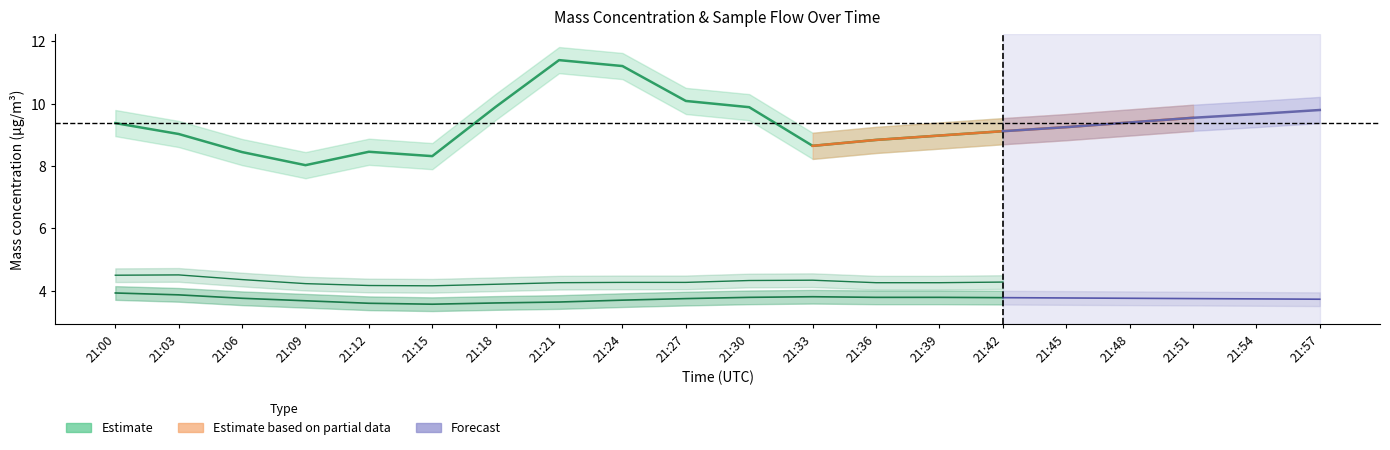

Which label corresponds to the smallest value in the chart?

21:15